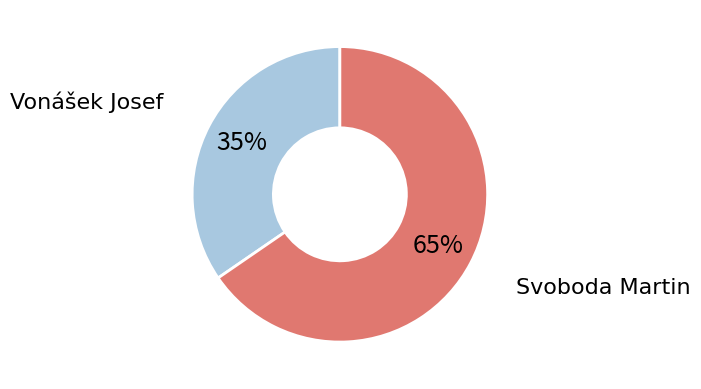

To the nearest percent, what is the average slice percentage?

50%